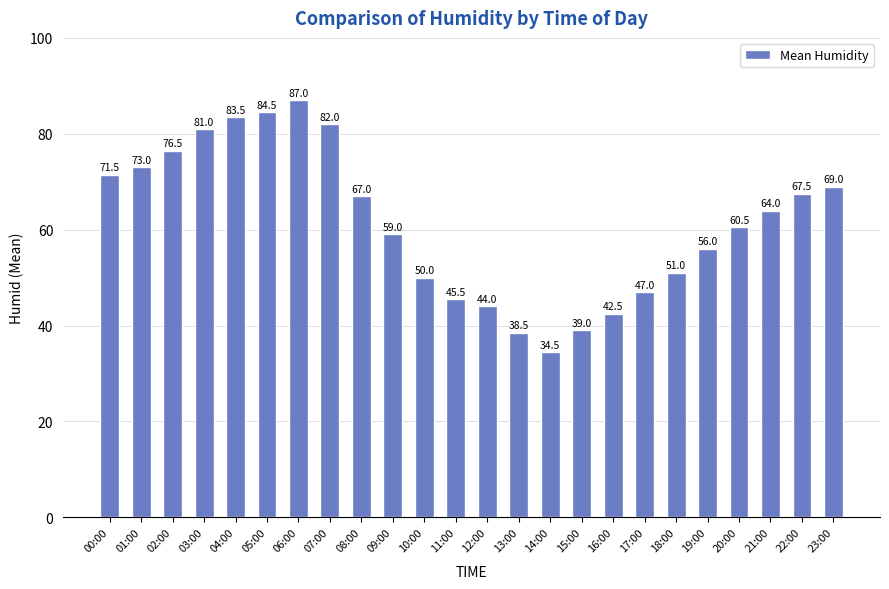

What is the average value?

61.4